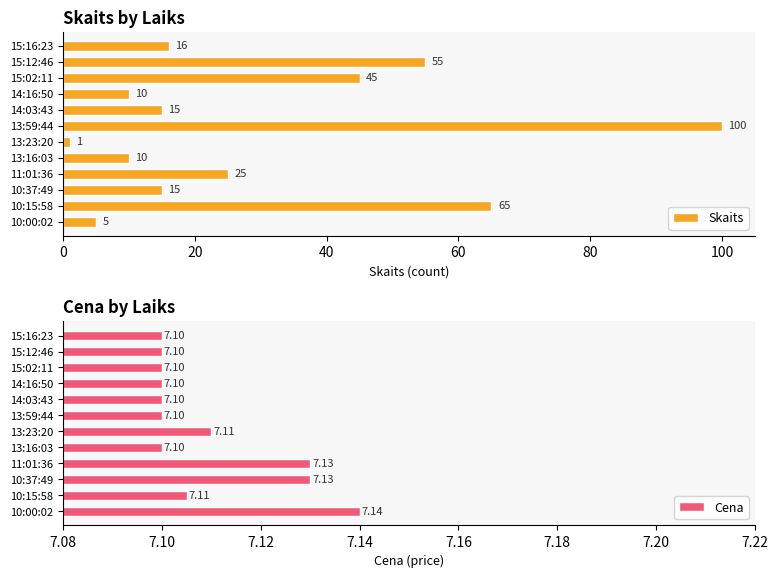

How many groups of bars are there?

12